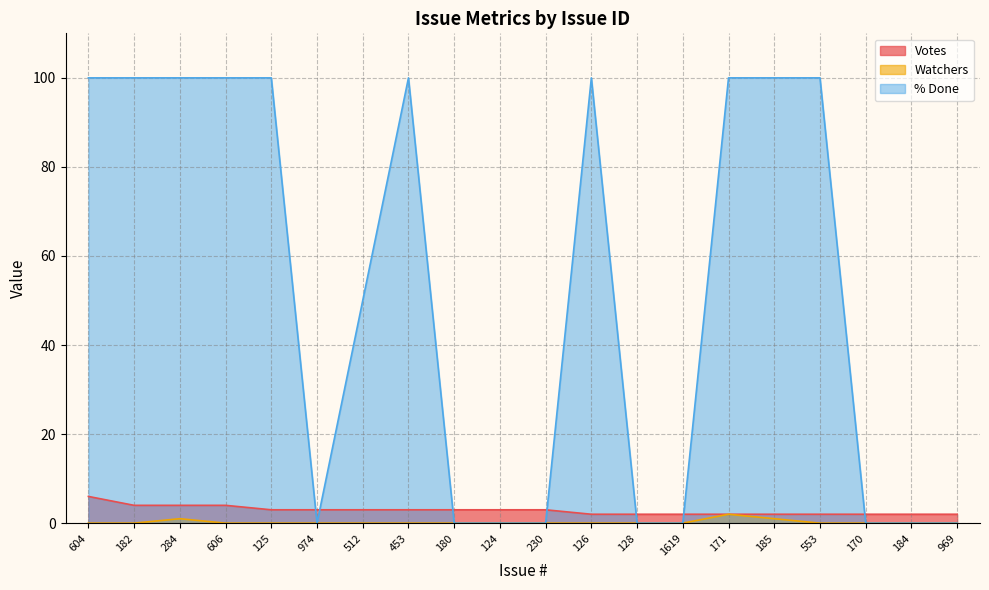

What is the value of the Votes point at the 7th from the left?

3